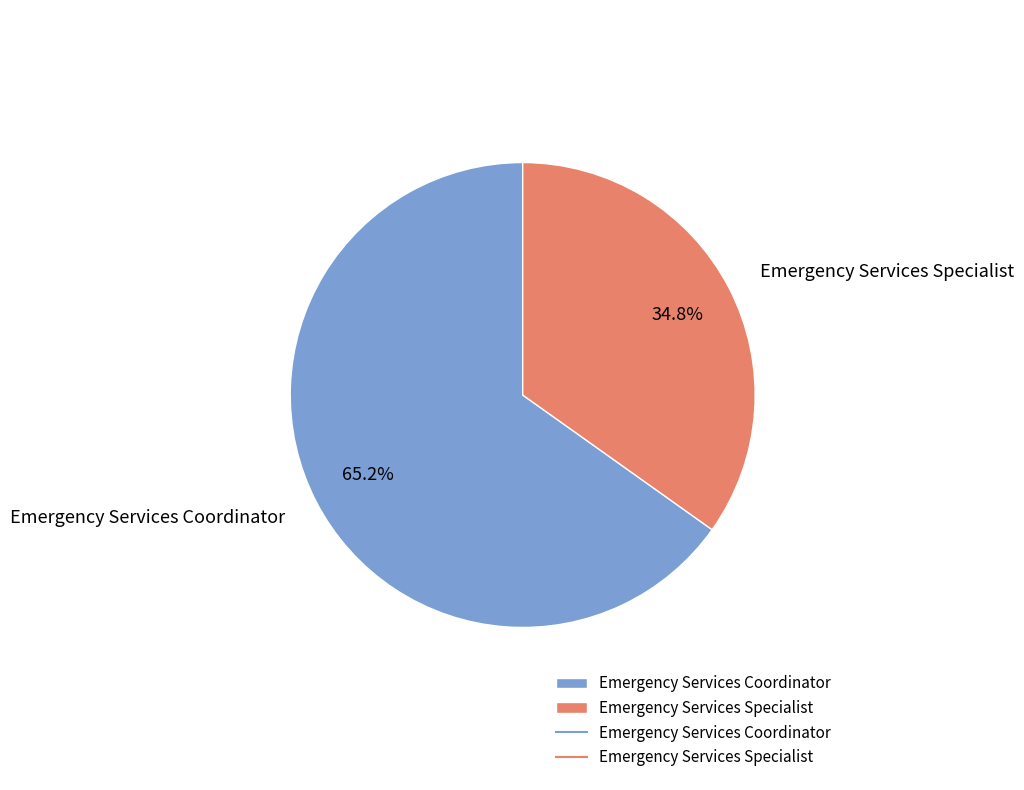

Count the number of slices in the pie.

2